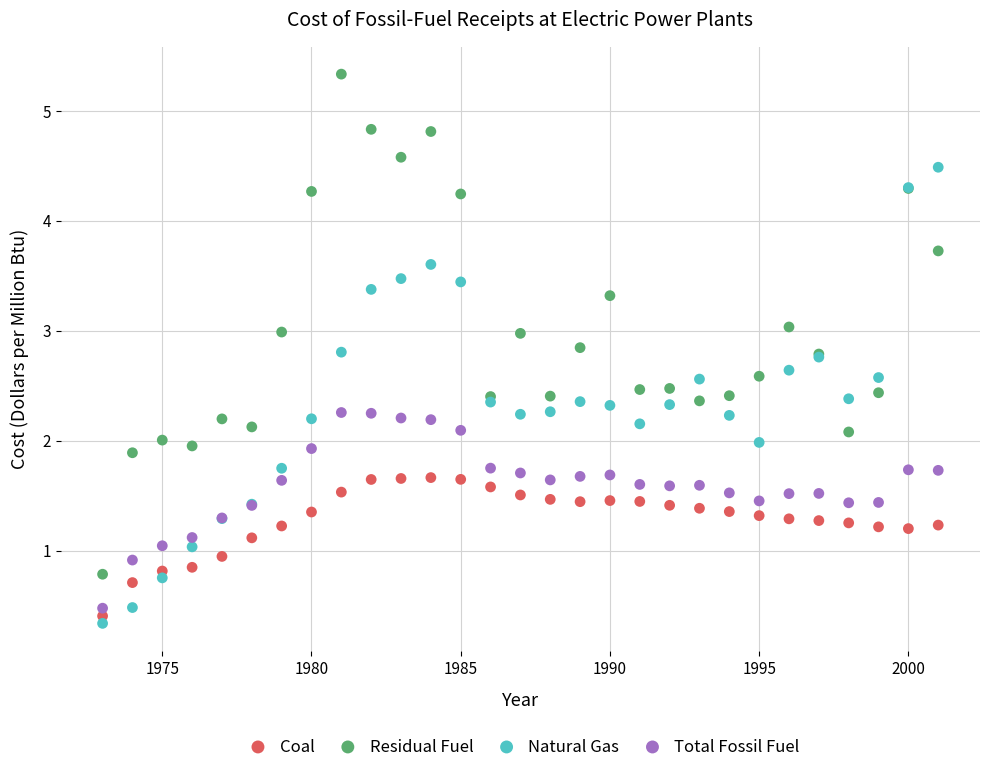

Which series reaches the minimum Y coordinate?

Natural Gas